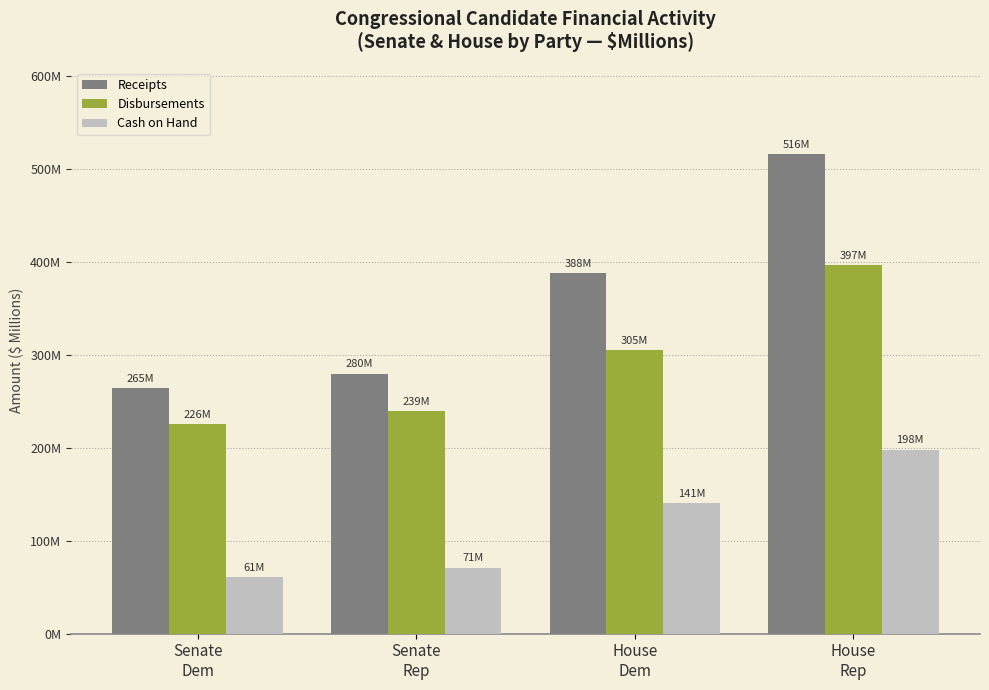

Between Senate
Rep and House
Dem, which series saw the biggest shift?

Receipts